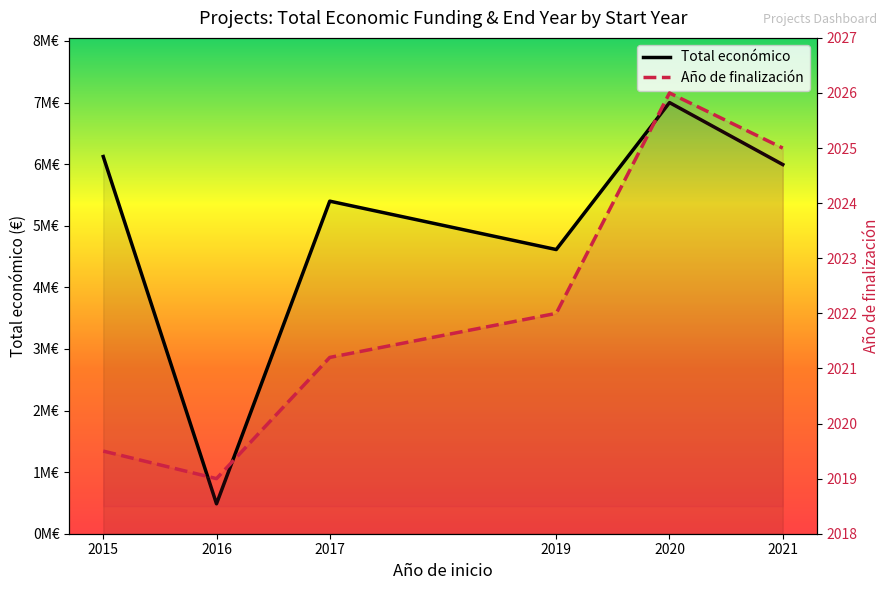

Rank the categories by Total económico value from highest to lowest.

2020, 2015, 2021, 2017, 2019, 2016